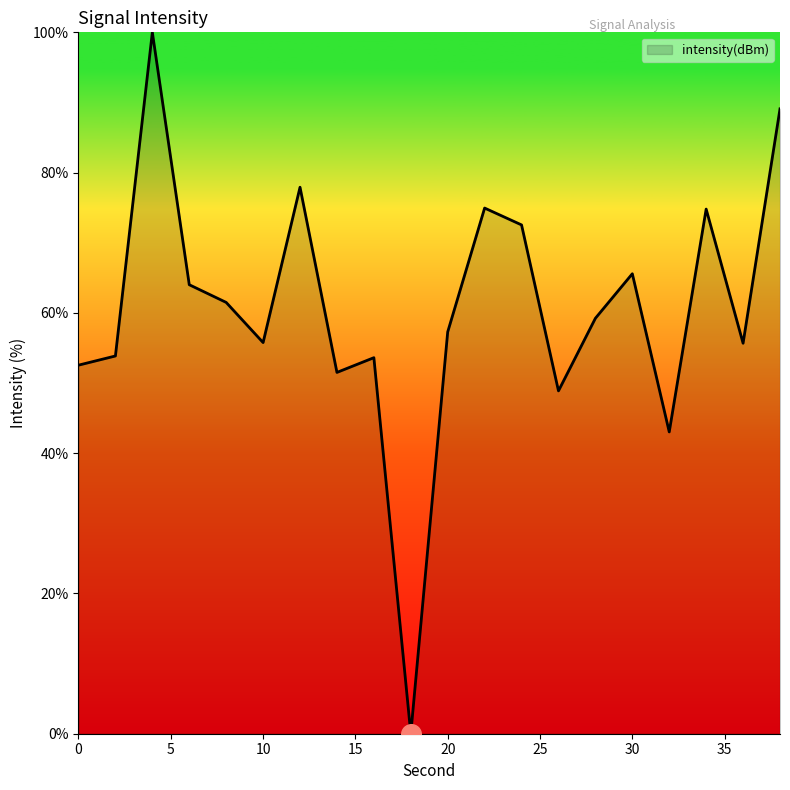

What is the maximum value shown in the chart?

100.0